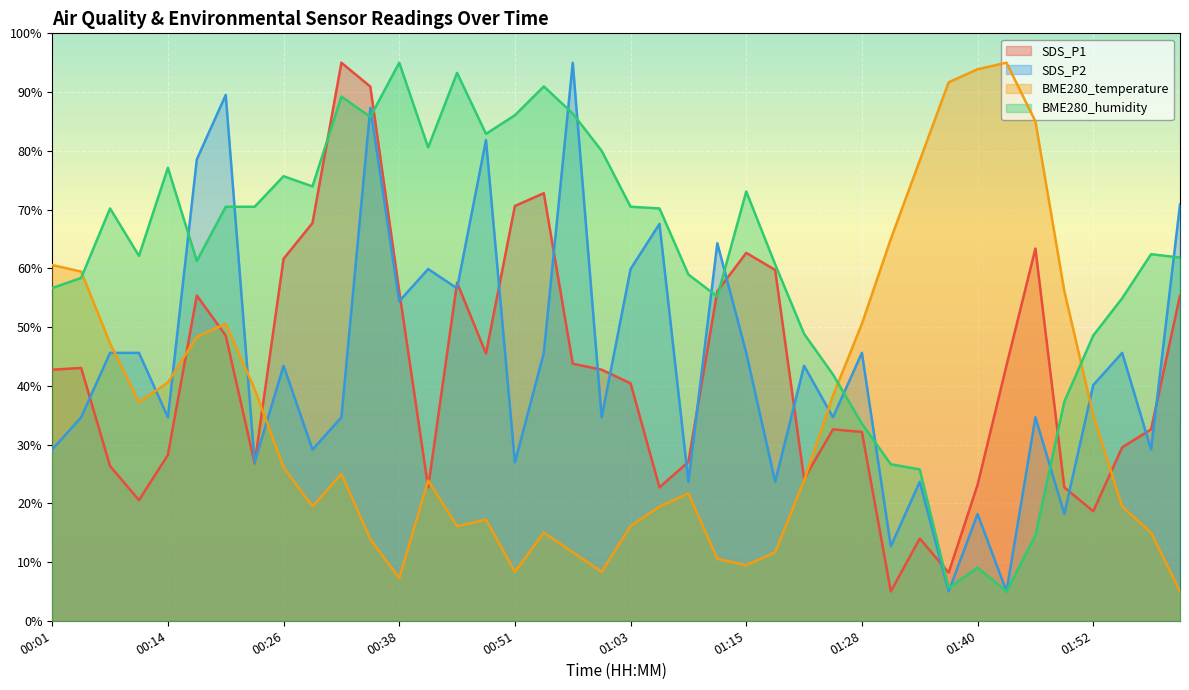

How many series are shown in this chart?

4